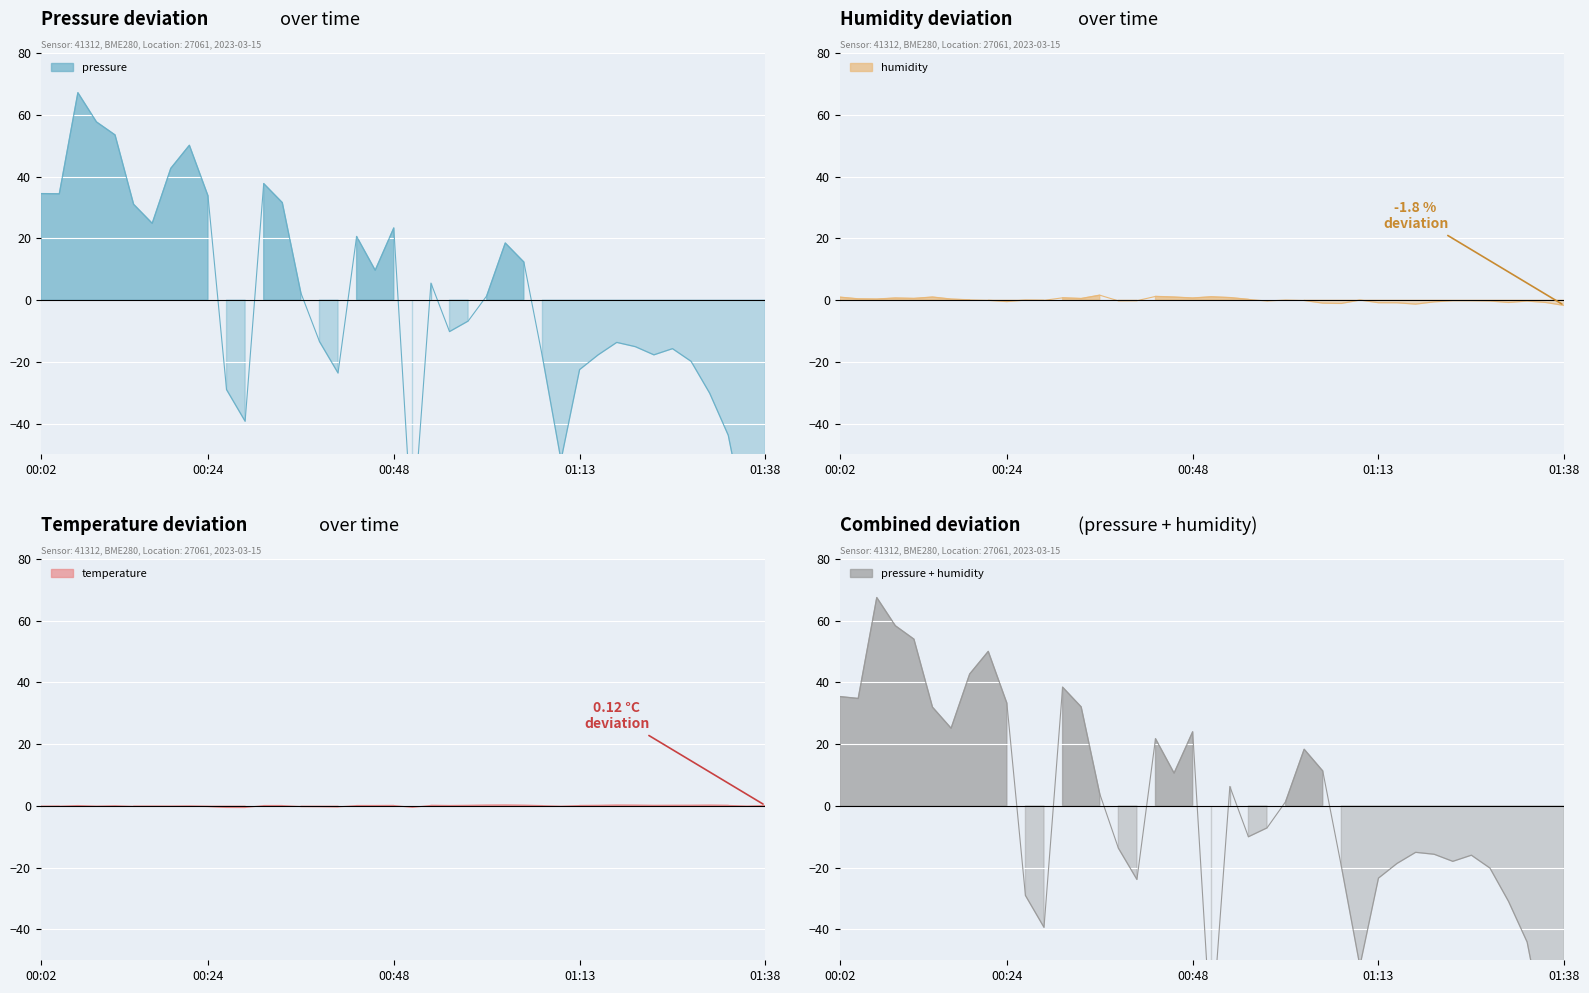

Reading left to right, extract all data points from this chart.

pressure: 34.5	34.4	67.1	57.7	53.5	31.0	24.8	42.6	50.1	33.8	-29.0	-39.3	37.7	31.6	2.3	-13.4	-23.6	20.6	9.6	23.3	-76.2	5.5	-10.2	-6.8	1.3	18.5	12.3	-18.4	-51.9	-22.5	-17.8	-13.7	-15.1	-17.8	-15.8	-19.9	-30.2	-43.8	-73.8	-53.4
humidity: 0.9	0.4	0.3	0.7	0.5	1.0	0.3	0.1	-0.1	-0.5	-0.0	-0.1	0.7	0.5	1.6	-0.2	-0.2	1.2	1.0	0.7	1.1	0.8	0.2	-0.3	0.0	-0.1	-1.0	-1.1	-0.0	-0.9	-0.9	-1.3	-0.6	-0.2	-0.2	-0.3	-0.8	-0.3	-0.8	-1.8
temperature: -0.2	-0.1	0.1	-0.1	0.1	-0.1	-0.1	-0.1	-0.0	-0.2	-0.5	-0.5	0.1	0.1	-0.2	-0.2	-0.3	0.1	0.1	0.1	-0.5	0.2	0.1	0.1	0.2	0.3	0.2	0.1	-0.1	0.1	0.1	0.2	0.2	0.1	0.2	0.2	0.2	0.2	-0.0	0.1